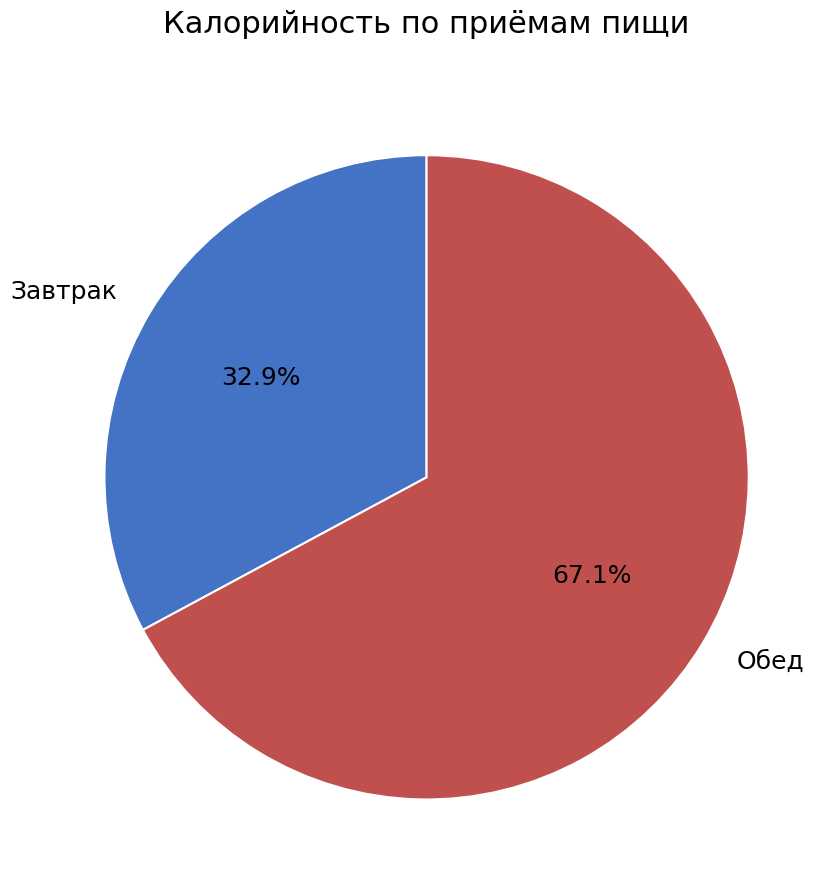

Is the sum of Обед and Завтрак greater than half?

Yes